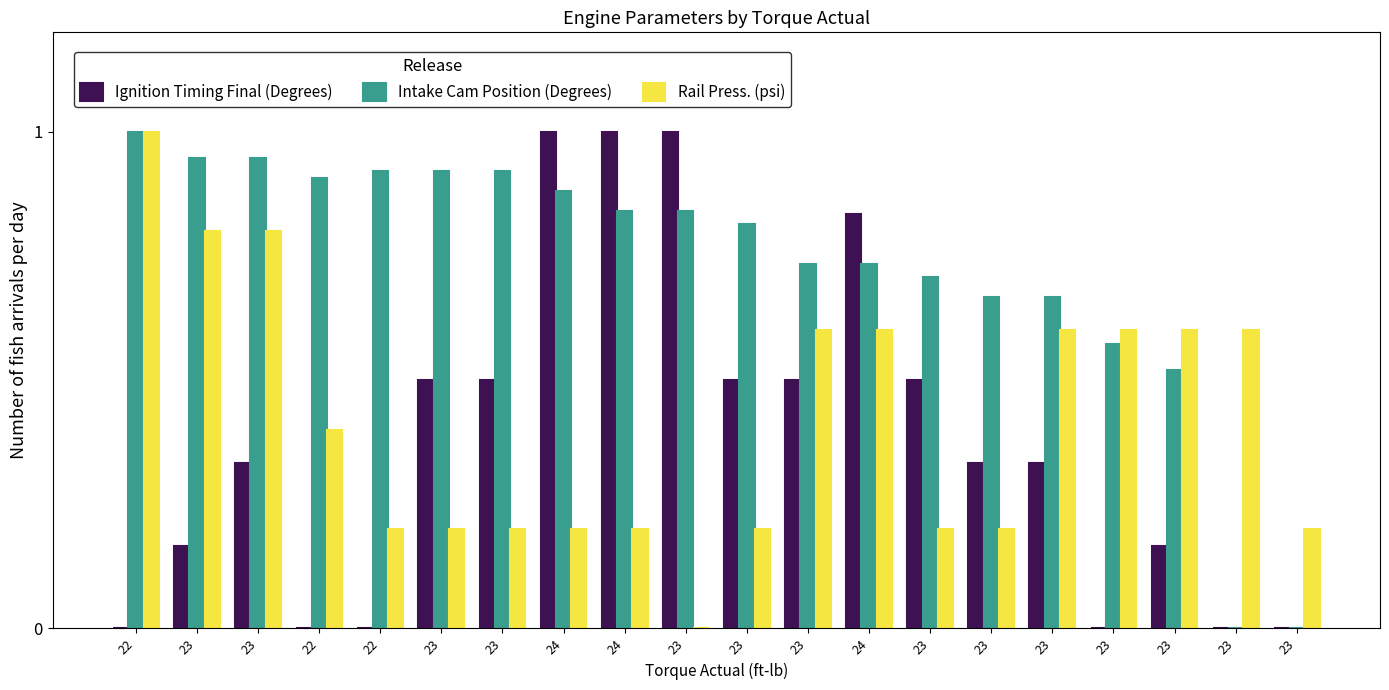

Reading right to left, what are all the values shown in this chart?

Ignition Timing Final (Degrees): 23=0.0	23=0.0	23=0.2	23=0.0	23=0.3	23=0.3	23=0.5	24=0.8	23=0.5	23=0.5	23=1.0	24=1.0	24=1.0	23=0.5	23=0.5	22=0.0	22=0.0	23=0.3	23=0.2	22=0.0
Intake Cam Position (Degrees): 23=0.0	23=0.0	23=0.5	23=0.6	23=0.7	23=0.7	23=0.7	24=0.7	23=0.7	23=0.8	23=0.8	24=0.8	24=0.9	23=0.9	23=0.9	22=0.9	22=0.9	23=0.9	23=0.9	22=1.0
Rail Press. (psi): 23=0.2	23=0.6	23=0.6	23=0.6	23=0.6	23=0.2	23=0.2	24=0.6	23=0.6	23=0.2	23=0.0	24=0.2	24=0.2	23=0.2	23=0.2	22=0.2	22=0.4	23=0.8	23=0.8	22=1.0